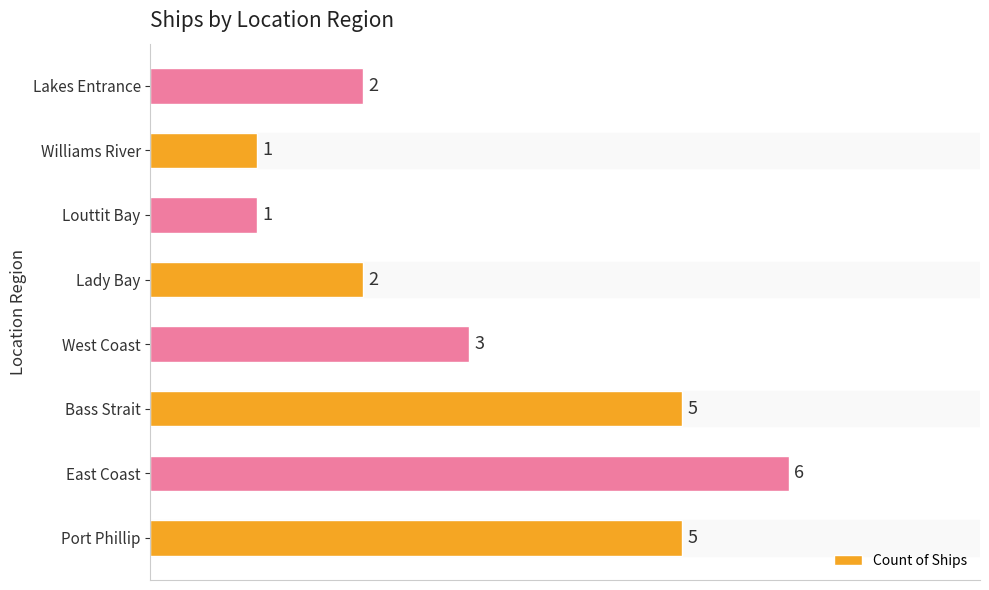

At which label is the value closest to 3?

West Coast